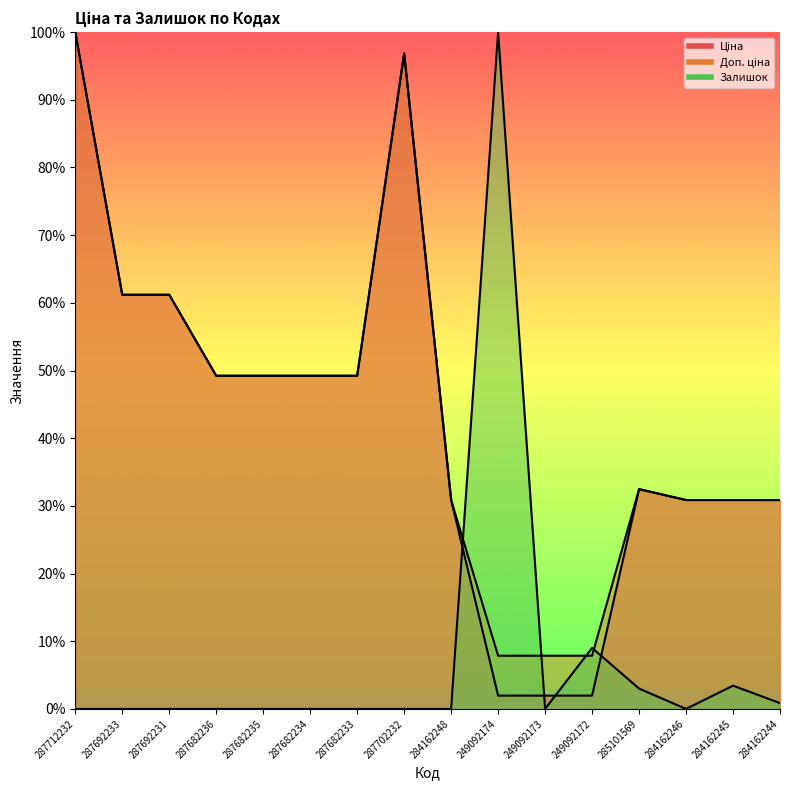

How many lines are shown in the chart?

3